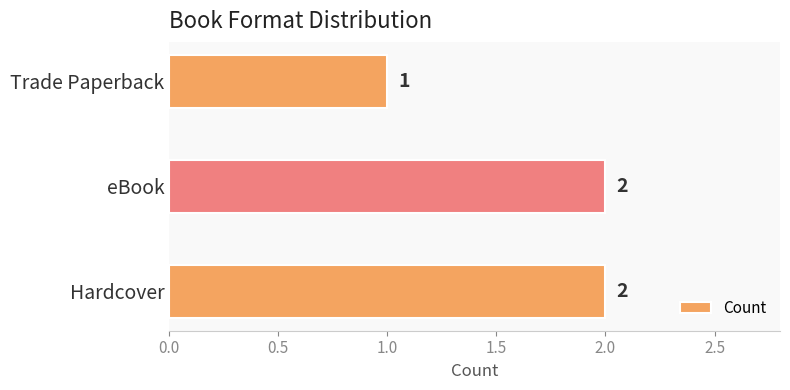

Between eBook and Trade Paperback, which is larger?

eBook